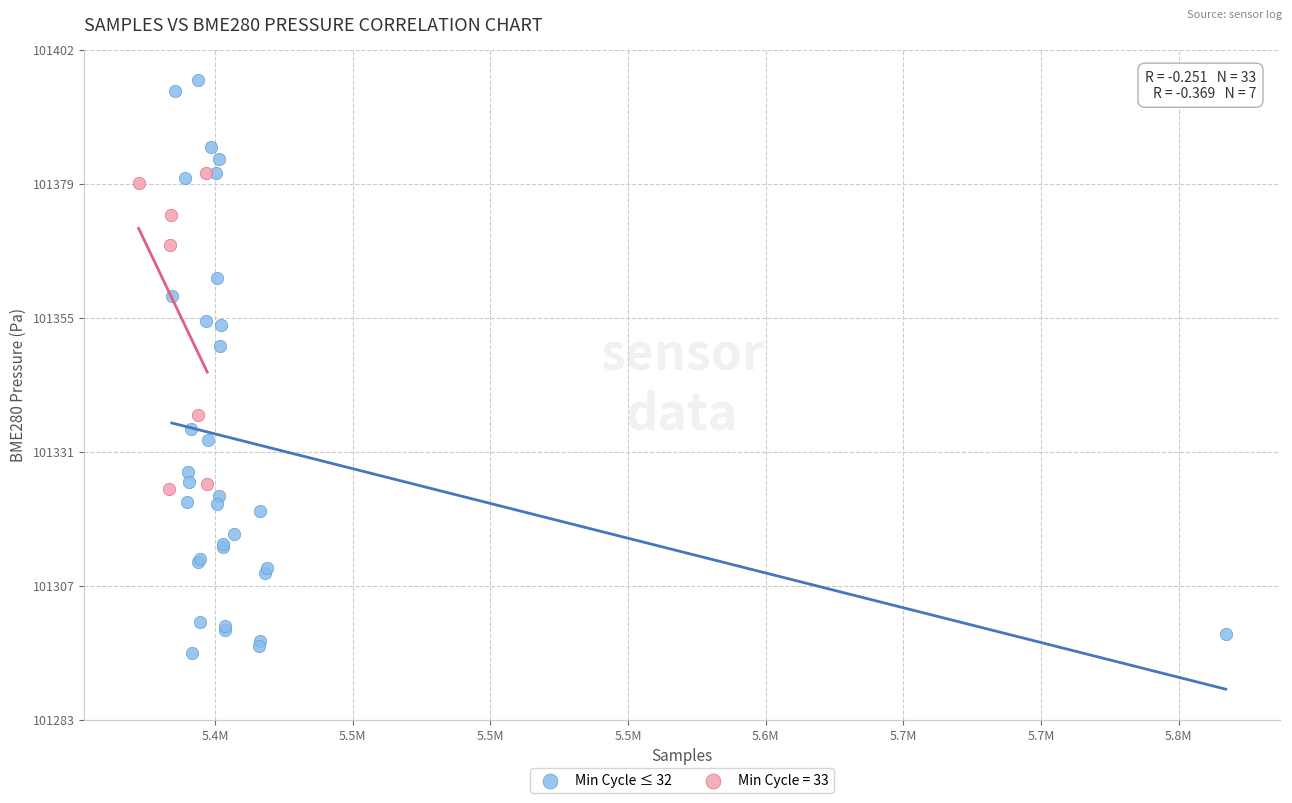

Which series has the widest spread of Y values?

Min Cycle ≤ 32